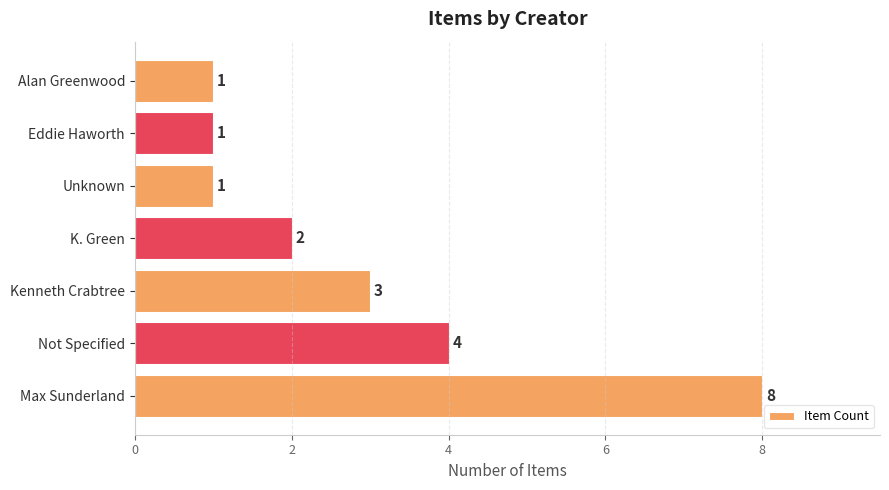

How many values are between 1 and 4?

6